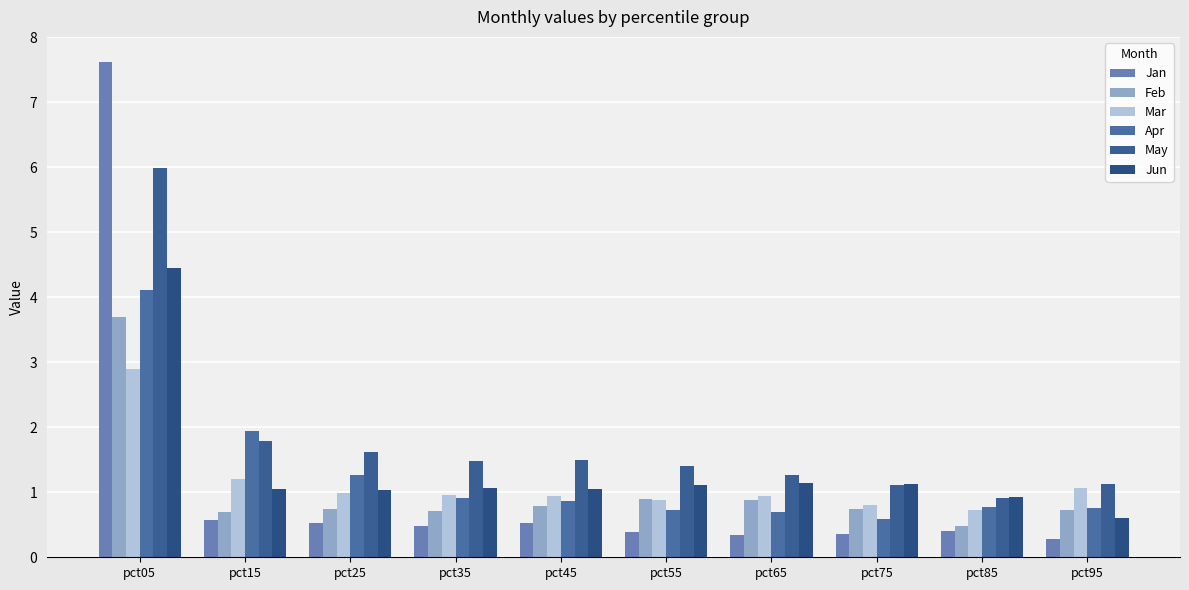

Reading left to right, what are all the values shown in this chart?

Jan: pct05=7.6	pct15=0.6	pct25=0.5	pct35=0.5	pct45=0.5	pct55=0.4	pct65=0.3	pct75=0.4	pct85=0.4	pct95=0.3
Feb: pct05=3.7	pct15=0.7	pct25=0.7	pct35=0.7	pct45=0.8	pct55=0.9	pct65=0.9	pct75=0.7	pct85=0.5	pct95=0.7
Mar: pct05=2.9	pct15=1.2	pct25=1.0	pct35=1.0	pct45=0.9	pct55=0.9	pct65=0.9	pct75=0.8	pct85=0.7	pct95=1.1
Apr: pct05=4.1	pct15=1.9	pct25=1.3	pct35=0.9	pct45=0.9	pct55=0.7	pct65=0.7	pct75=0.6	pct85=0.8	pct95=0.8
May: pct05=6.0	pct15=1.8	pct25=1.6	pct35=1.5	pct45=1.5	pct55=1.4	pct65=1.3	pct75=1.1	pct85=0.9	pct95=1.1
Jun: pct05=4.4	pct15=1.1	pct25=1.0	pct35=1.1	pct45=1.0	pct55=1.1	pct65=1.1	pct75=1.1	pct85=0.9	pct95=0.6